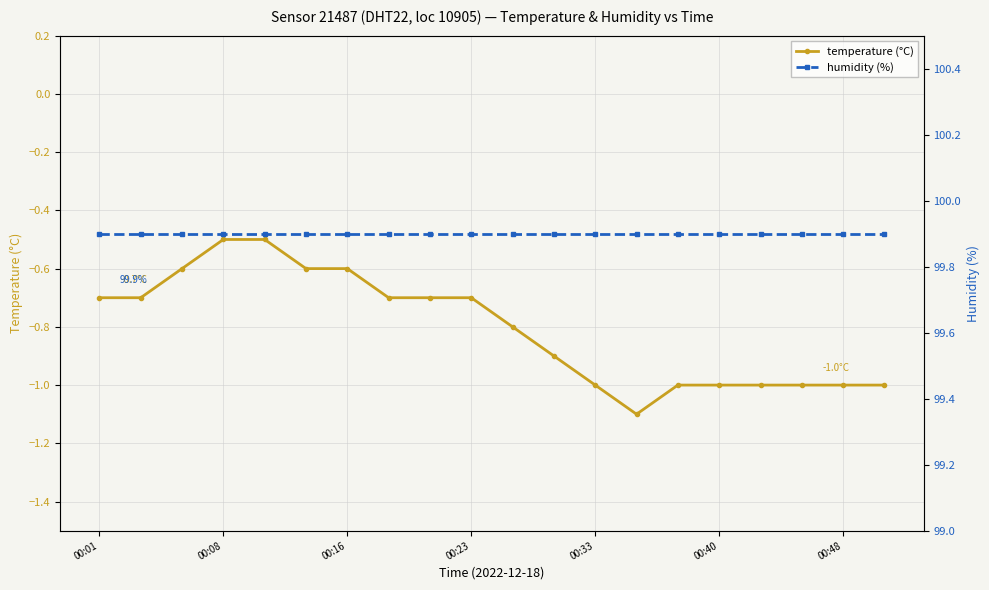

The temperature (°C) series shows -1.6 at 00:48. True or false?

False